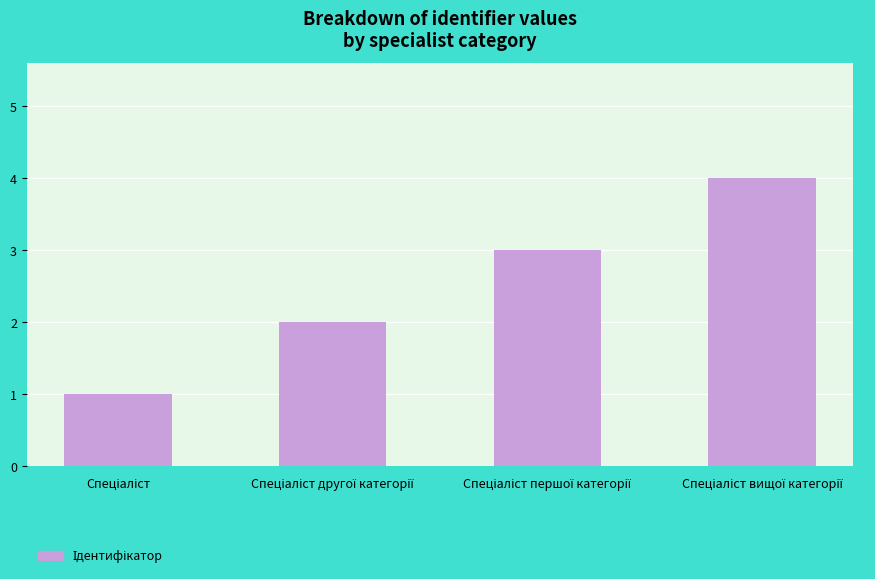

What is the greatest value displayed?

4